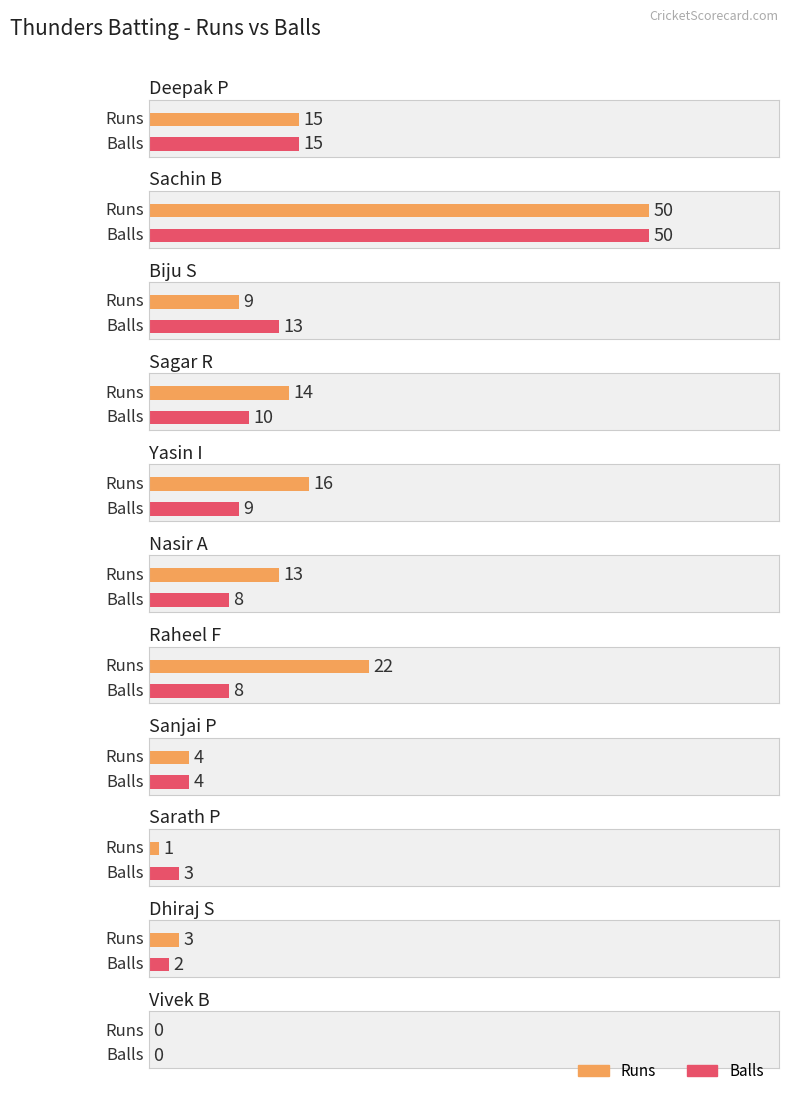

How many groups of bars are there?

11